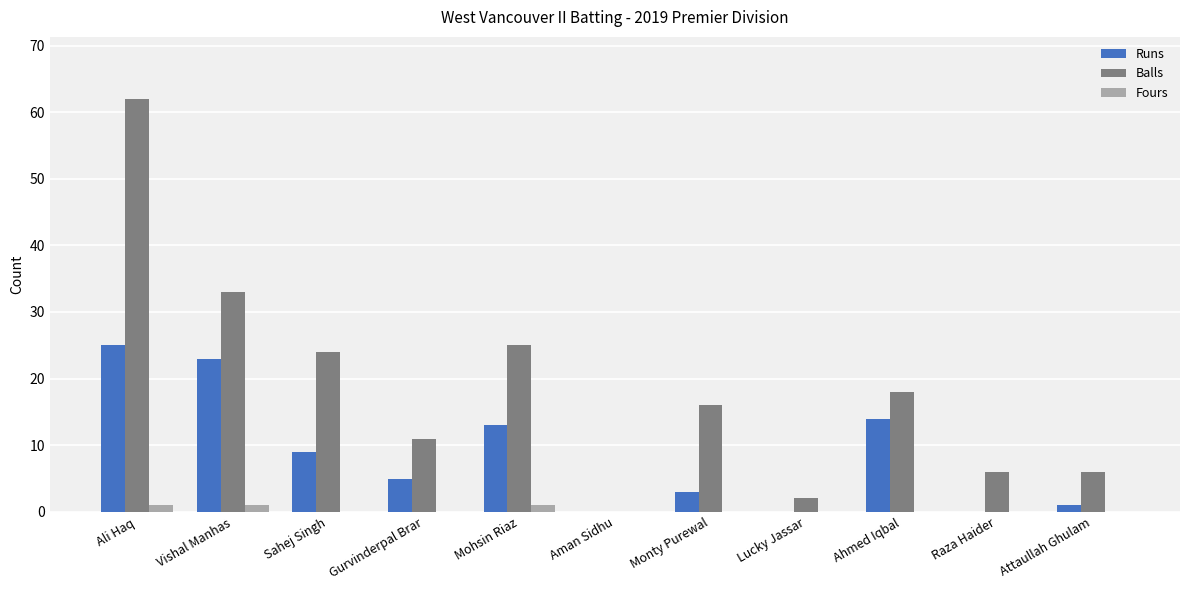

At which label does Runs first exceed 5?

Ali Haq